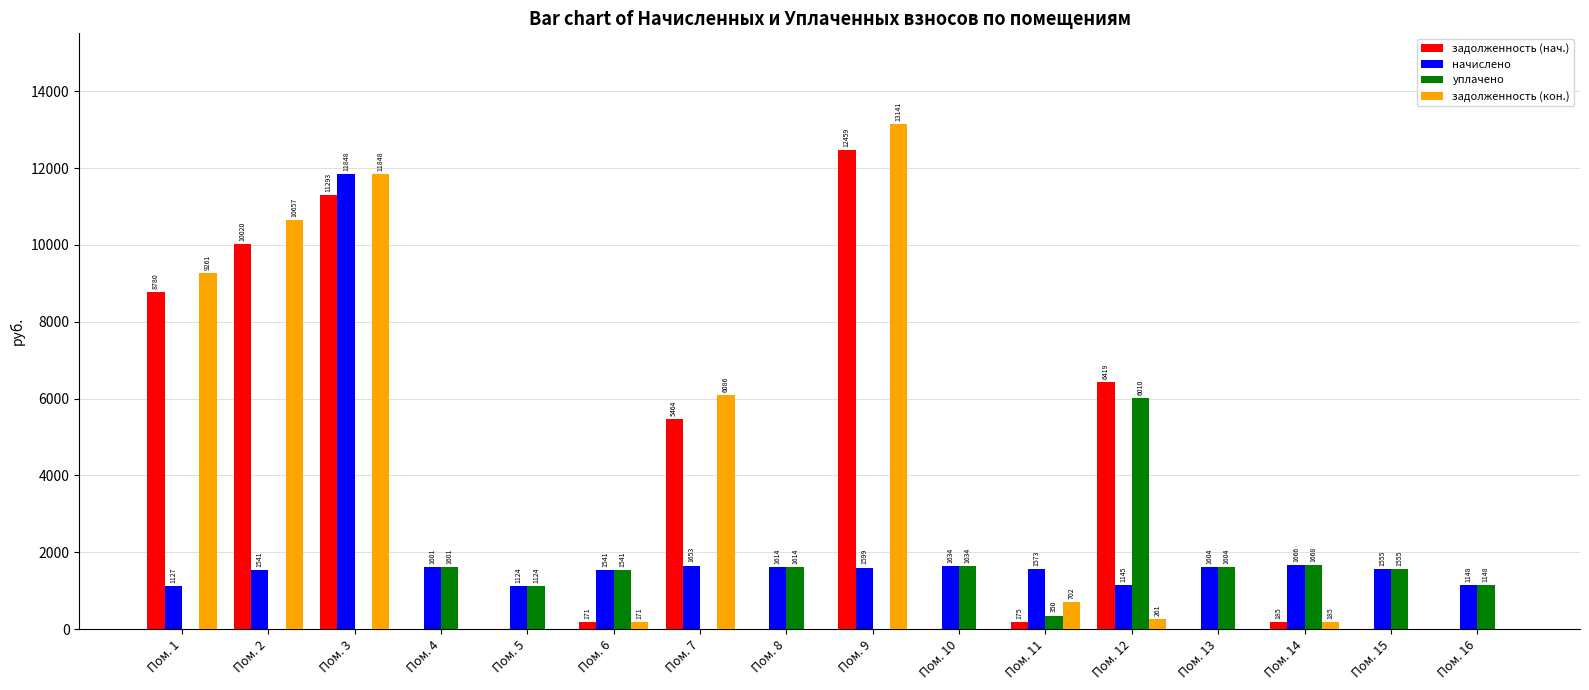

Is the value of задолженность (нач.) at Пом. 15 greater than the value of уплачено at Пом. 10?

No